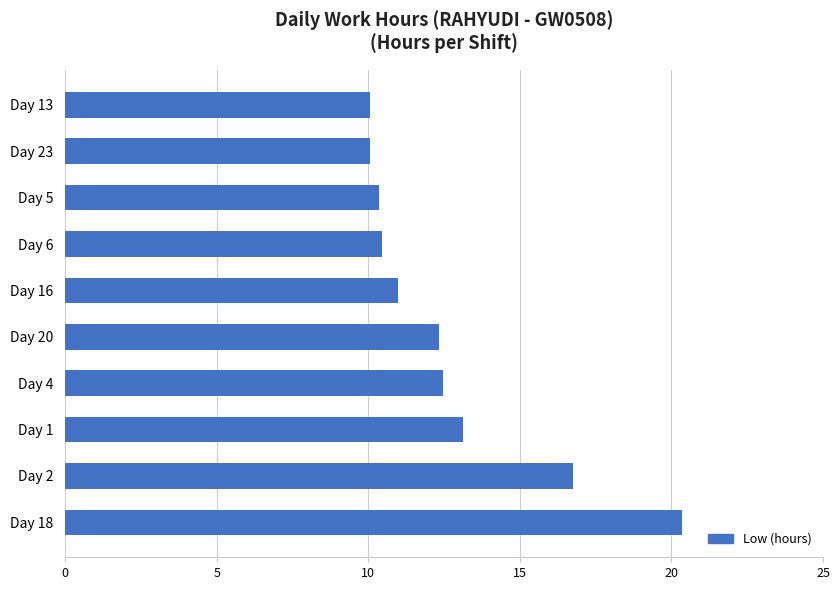

What is the sum of all values?

127.0